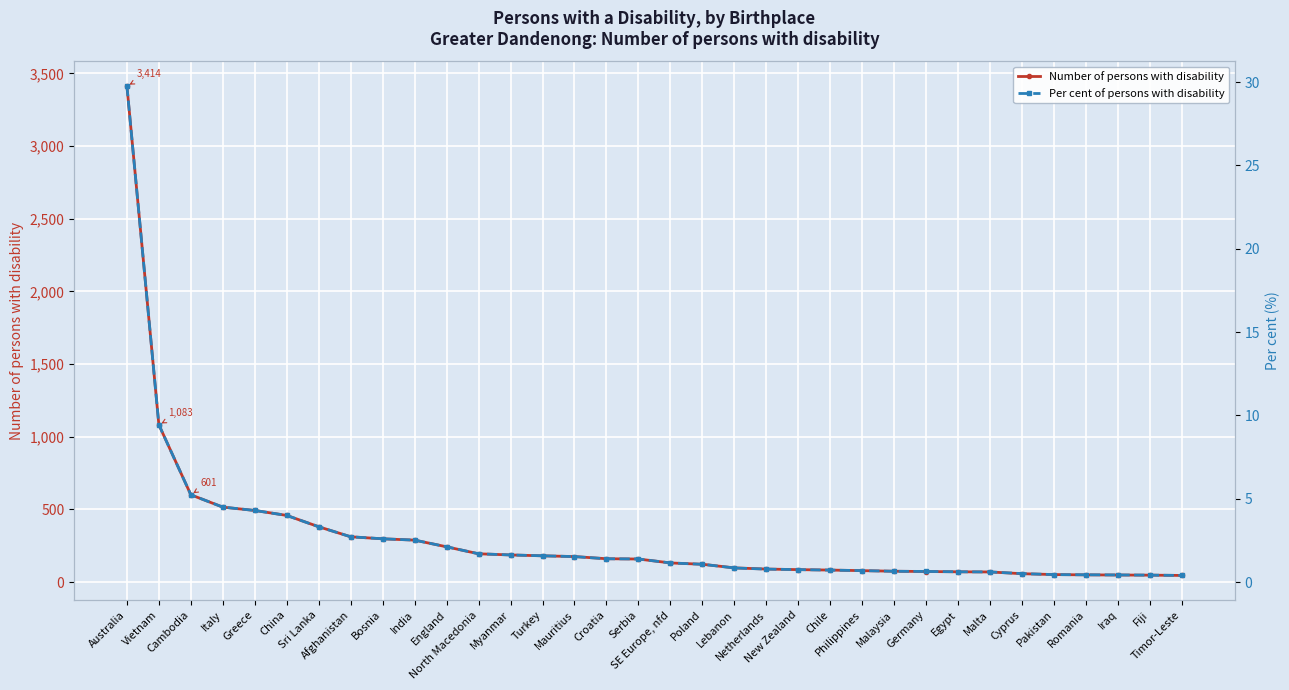

Rank the series by their maximum value, from lowest to highest.

Per cent of persons with disability, Number of persons with disability